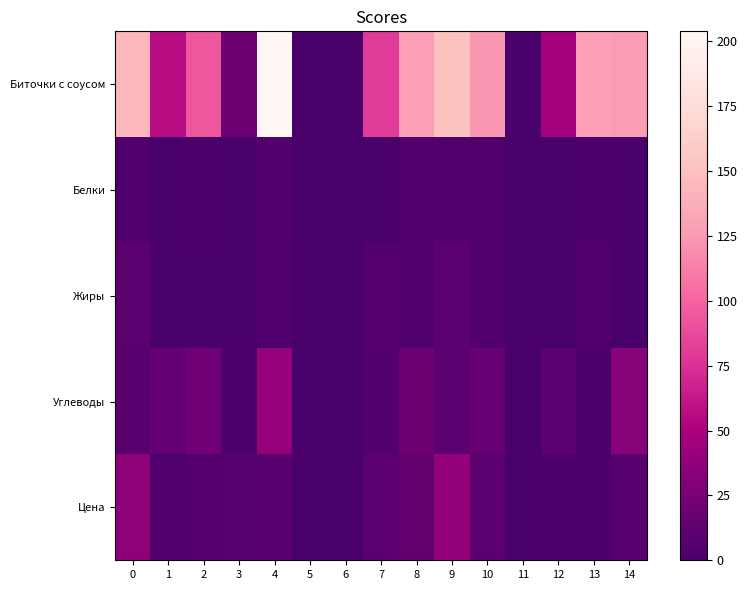

What is the total value across all series at 9?

214.7